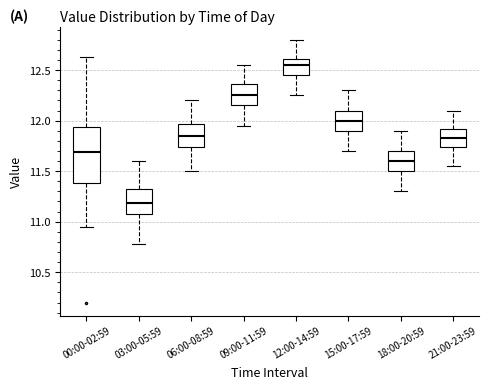

Which box is the tallest, from its lower edge to its upper edge?

00:00-02:59